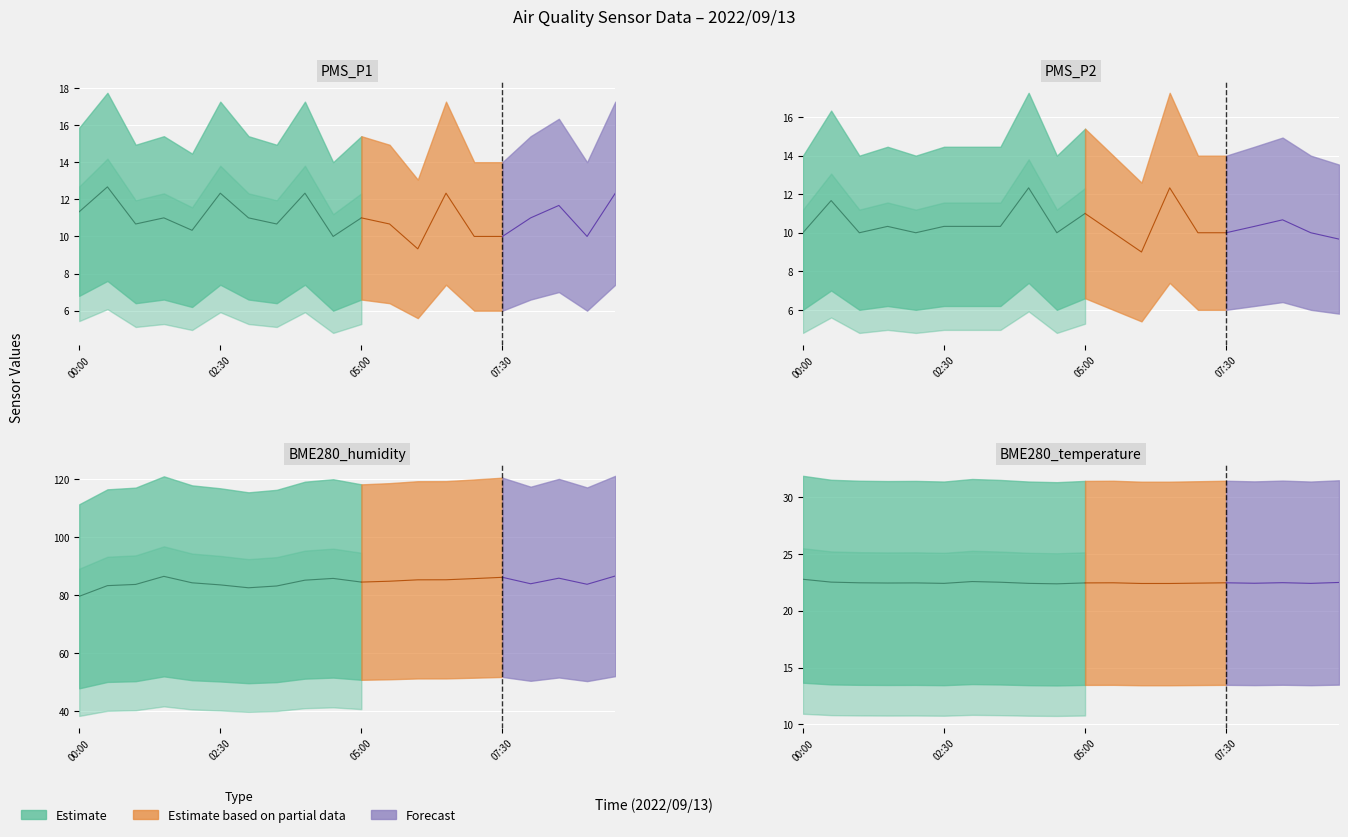

How many interior local peaks does the BME280_humidity series have?

4